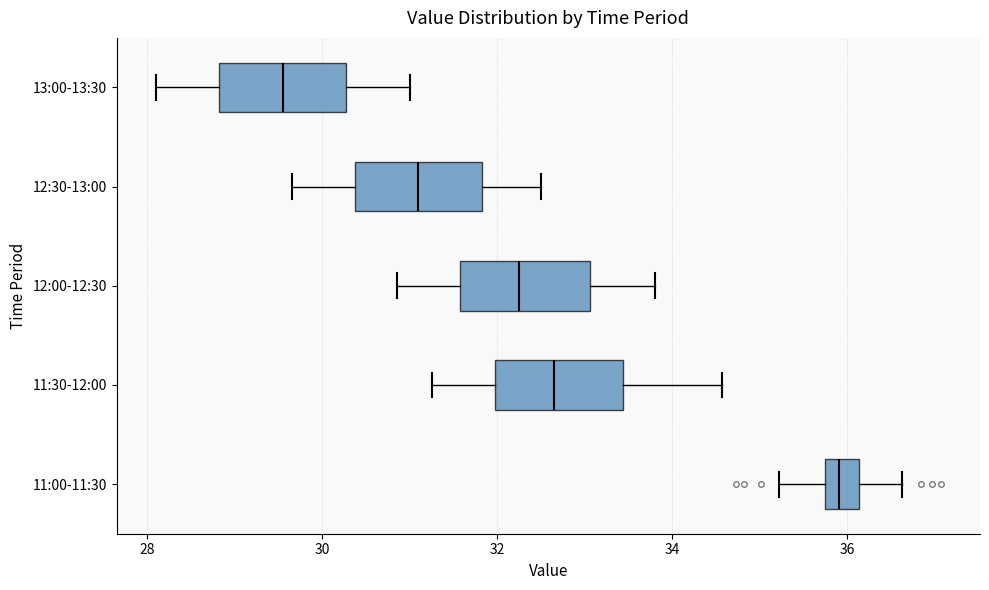

Reading bottom to top, transcribe this box plot: for each box, give where its median line is, the range the box spans, and where its two whiskers end, as read against the x-axis. The values are not printed on the chart, so give them approximately, as read against the axis.

11:00-11:30: median 36.0, box 35.8 to 36.2, whiskers 35.2 to 36.6
11:30-12:00: median 32.6, box 32.0 to 33.4, whiskers 31.2 to 34.6
12:00-12:30: median 32.2, box 31.6 to 33.0, whiskers 30.8 to 33.8
12:30-13:00: median 31.2, box 30.4 to 31.8, whiskers 29.6 to 32.6
13:00-13:30: median 29.6, box 28.8 to 30.2, whiskers 28.2 to 31.0